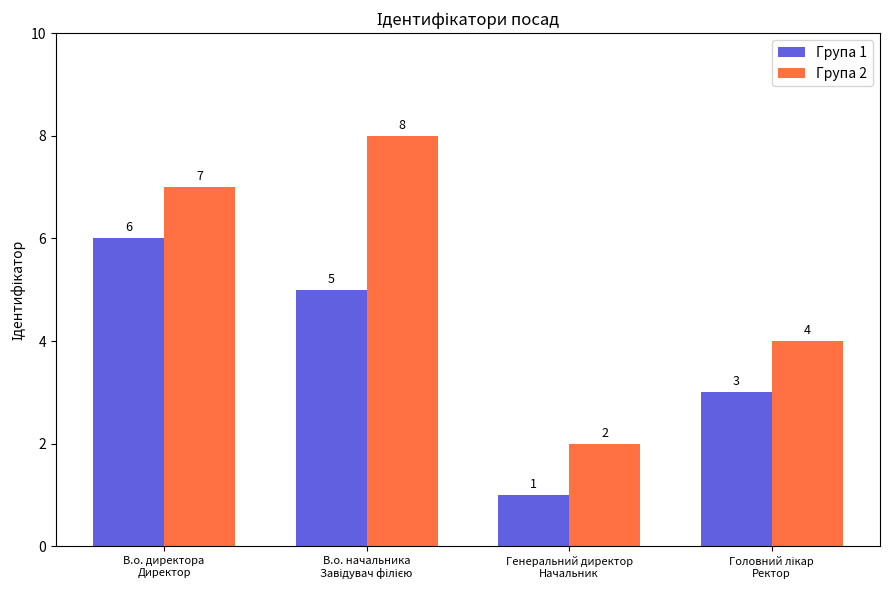

Reading left to right, extract all data points from this chart.

Група 1: 6	5	1	3
Група 2: 7	8	2	4